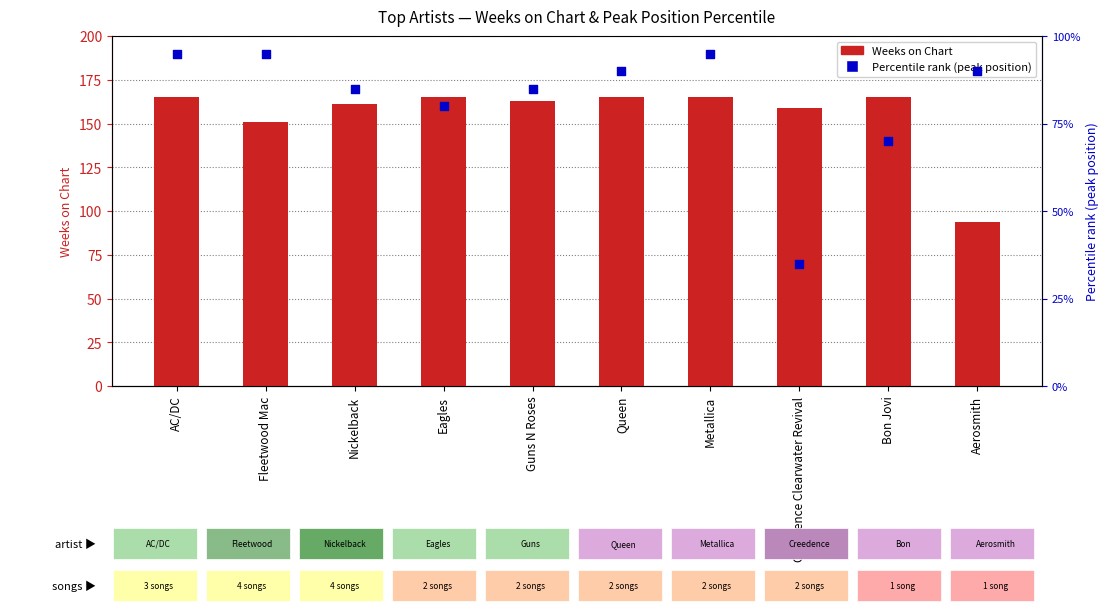

At which category is the sum across all series the highest?

AC/DC